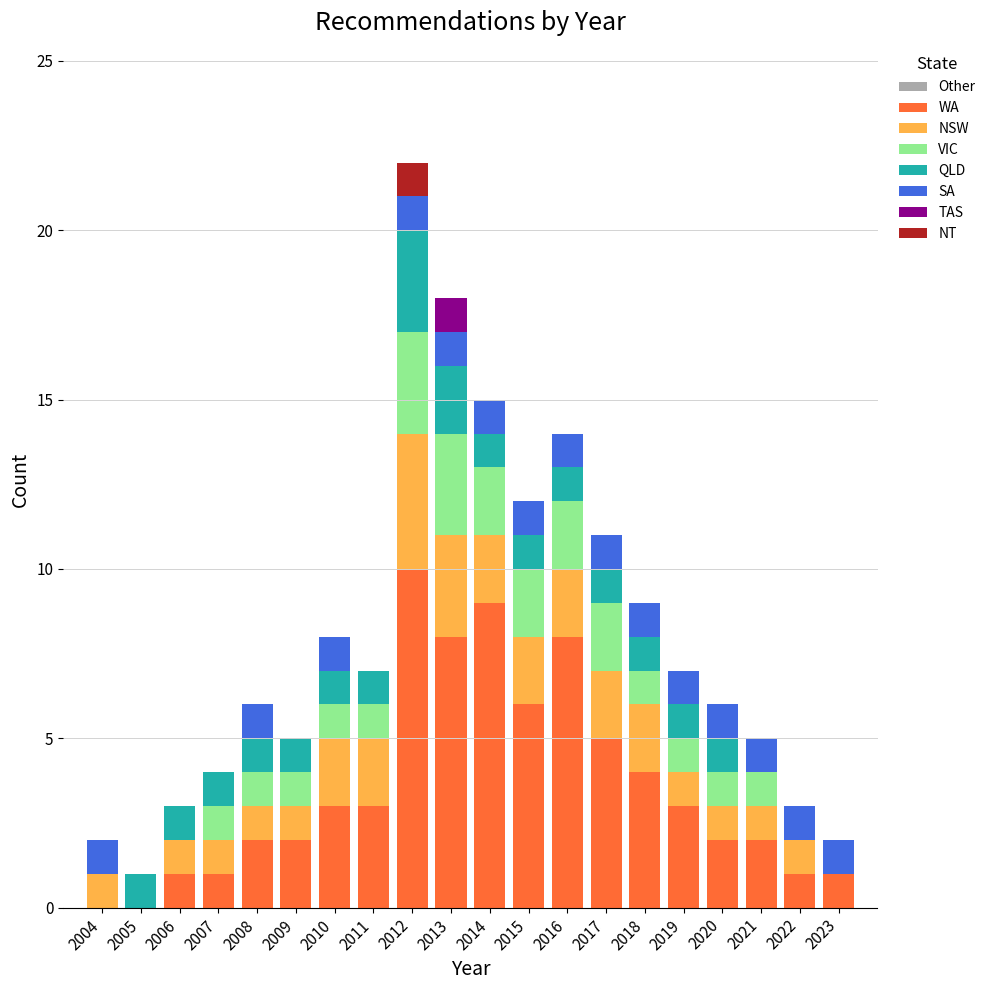

What is the total value across all series at 2022?

3